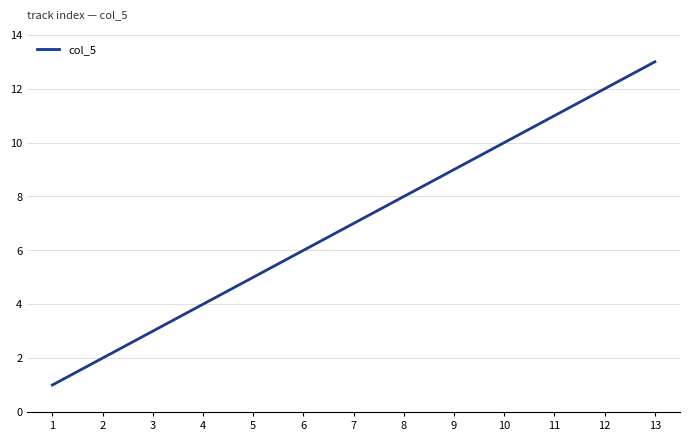

Is it true that the value at 13 is 19?

False